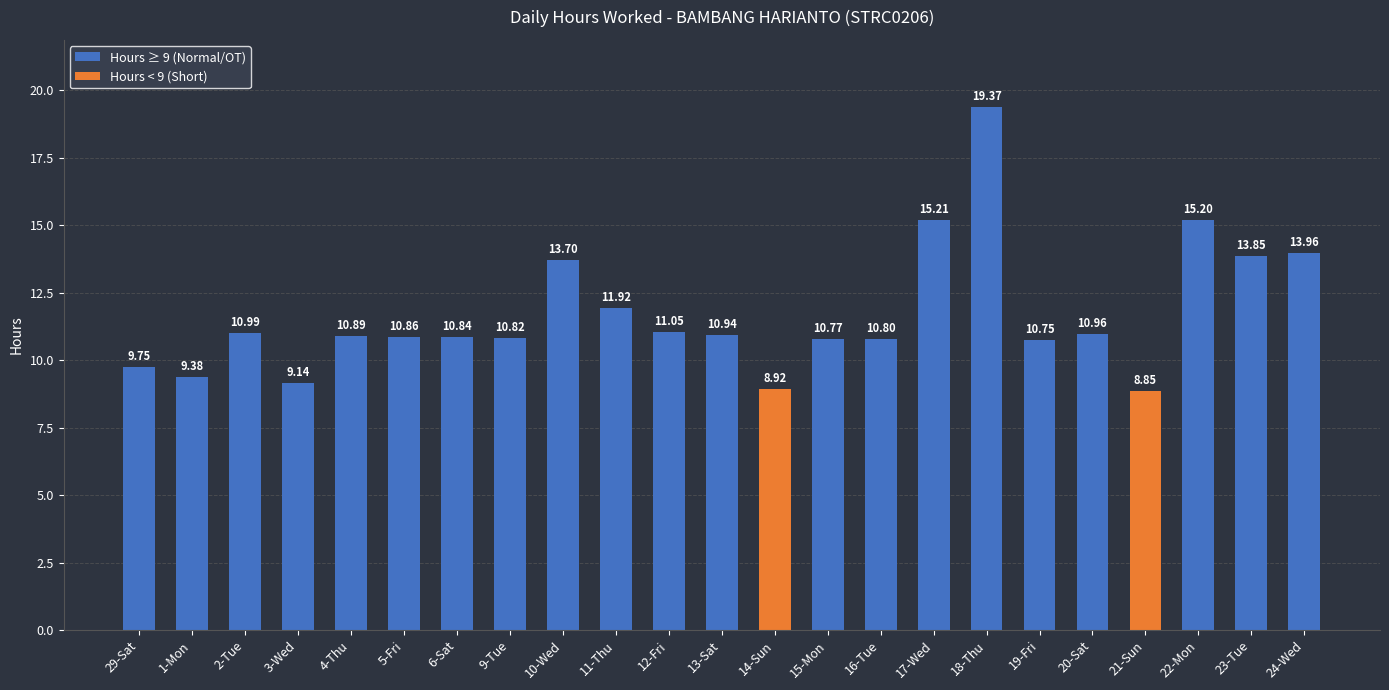

What position from the right is 3-Wed?

20